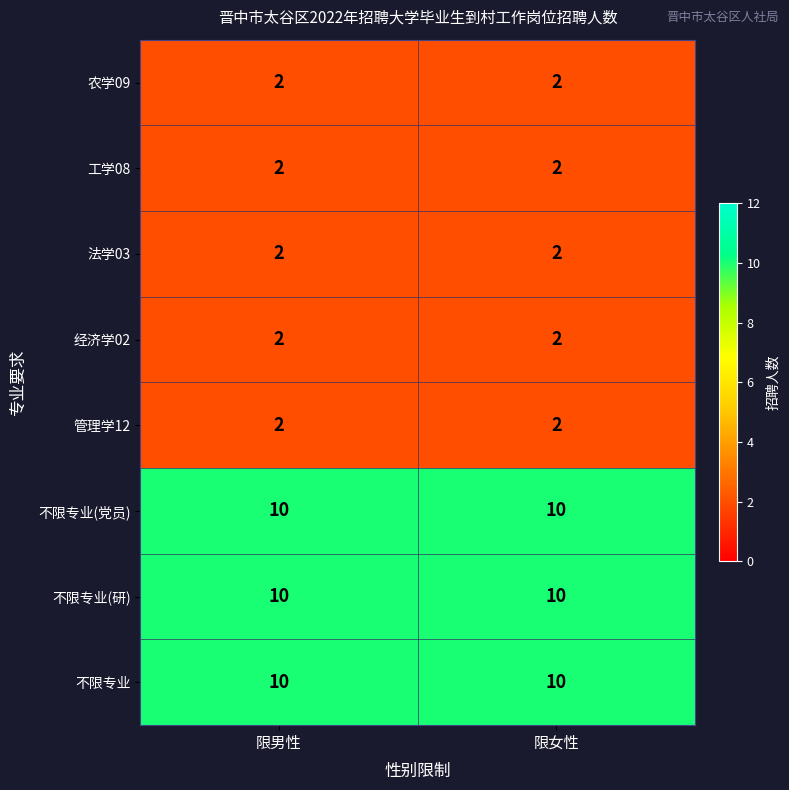

What is the spread (max minus min) of values at 限男性?

8